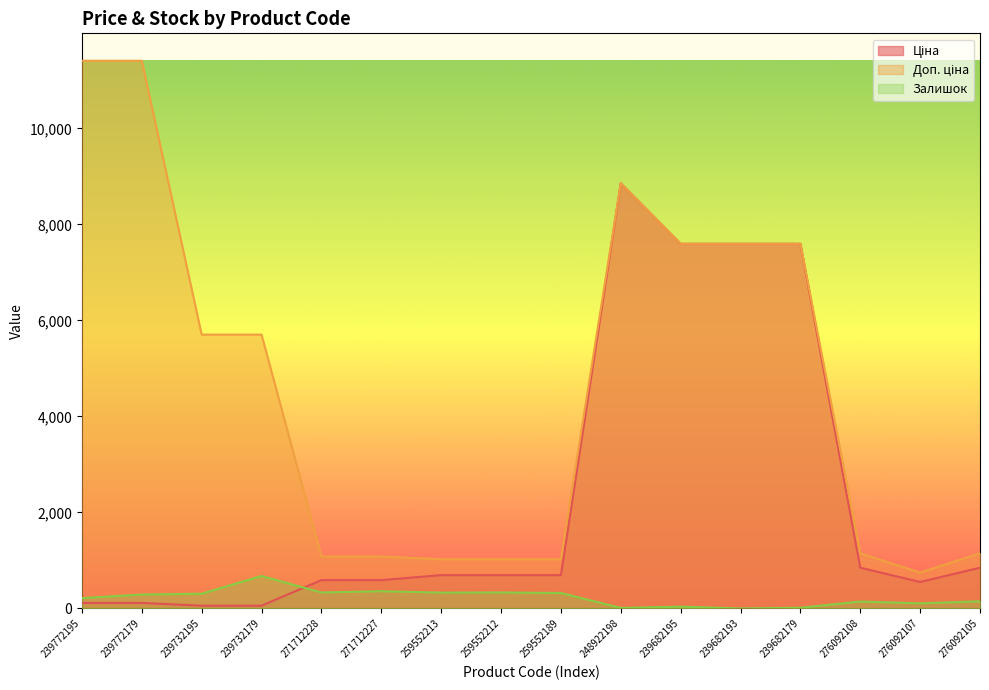

Rank the series by their maximum value, from lowest to highest.

Залишок, Ціна, Доп. ціна